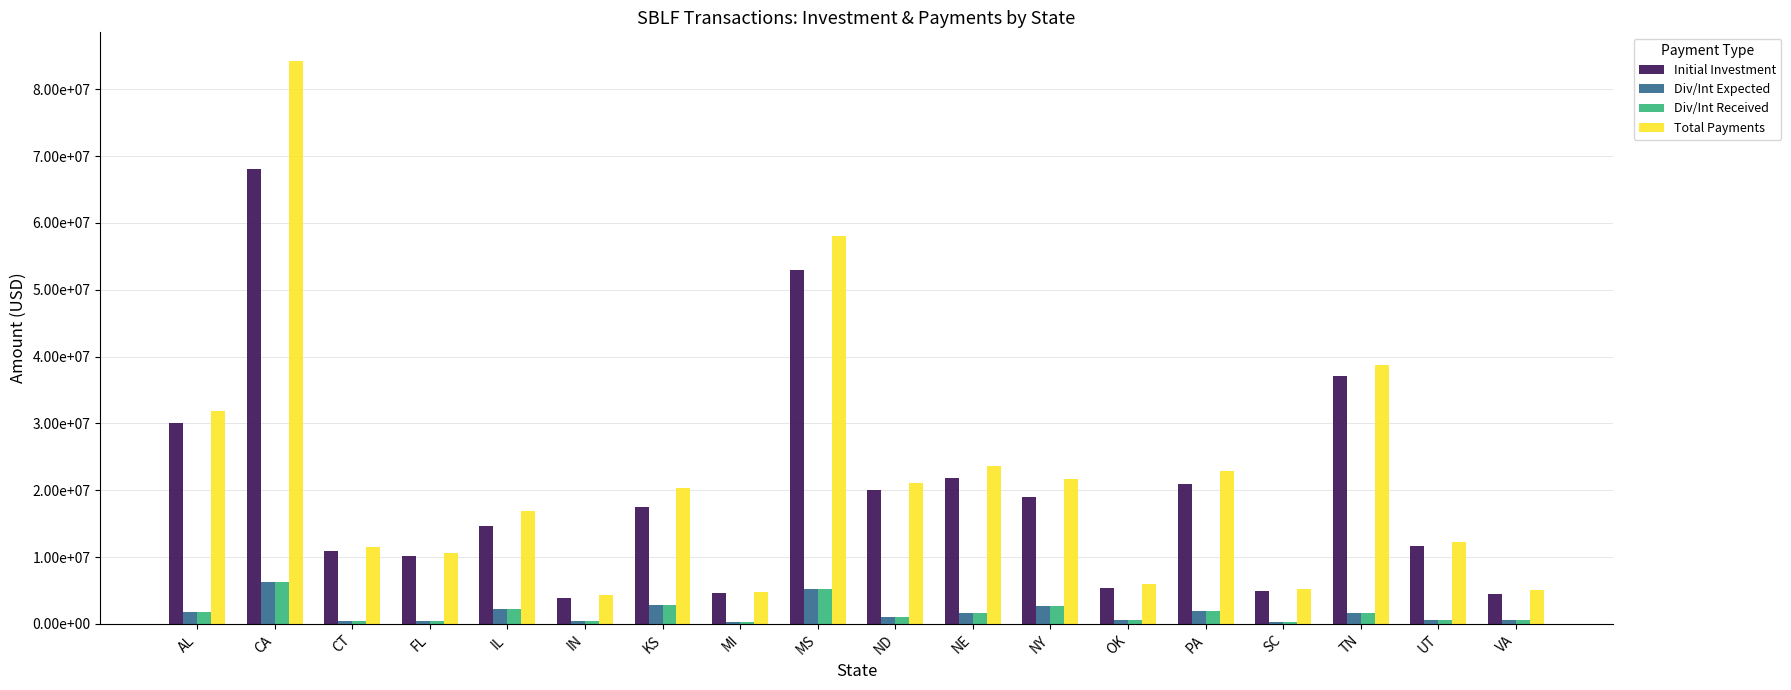

Are the bars grouped side by side (vs. stacked)?

Yes